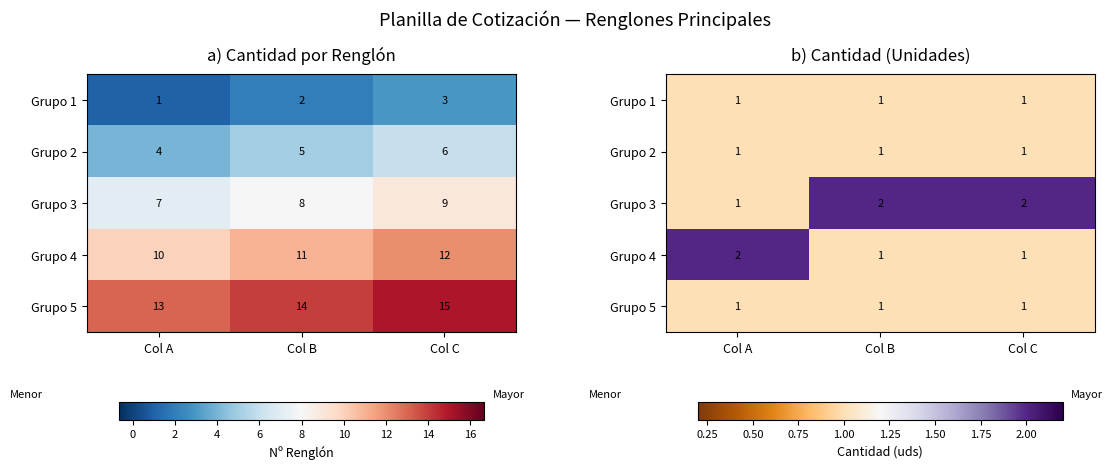

At which category is the sum across all series the highest?

Col A